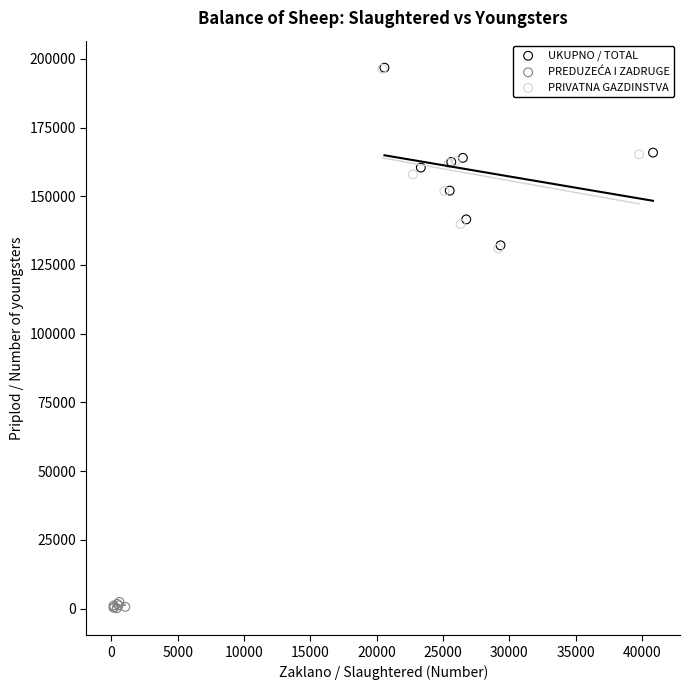

Which series has the largest Y range (max minus min)?

PRIVATNA GAZDINSTVA